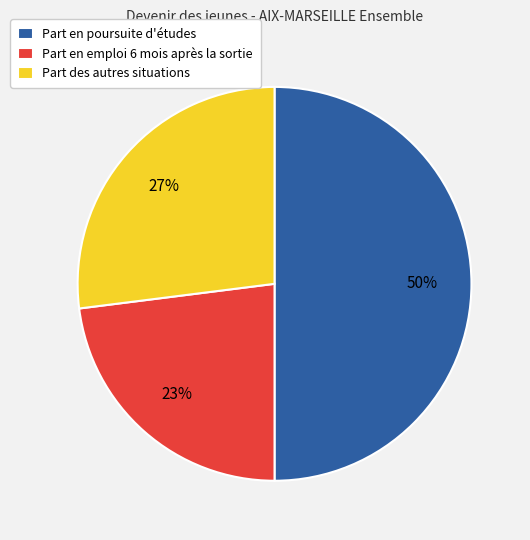

Does Part des autres situations represent more than half of the total?

No